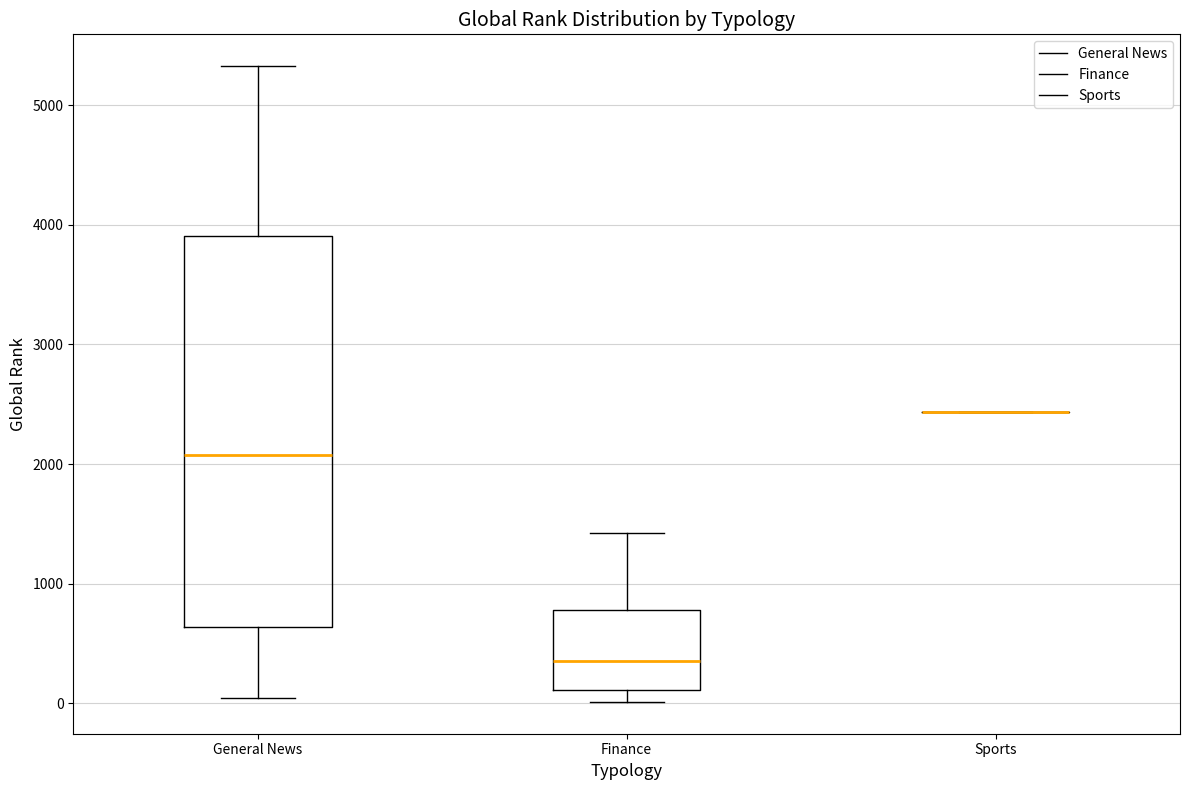

Reading left to right, read every box against the y-axis: the position of its median line, the range the box covers, and the ends of its whiskers. The values are not printed on the chart, so give them approximately, as read against the axis.

General News: median 2100, box 600 to 3900, whiskers 0 to 5300
Finance: median 400, box 100 to 800, whiskers 0 to 1400
Sports: box collapsed to a line at 2400, whiskers 2400 to 2400